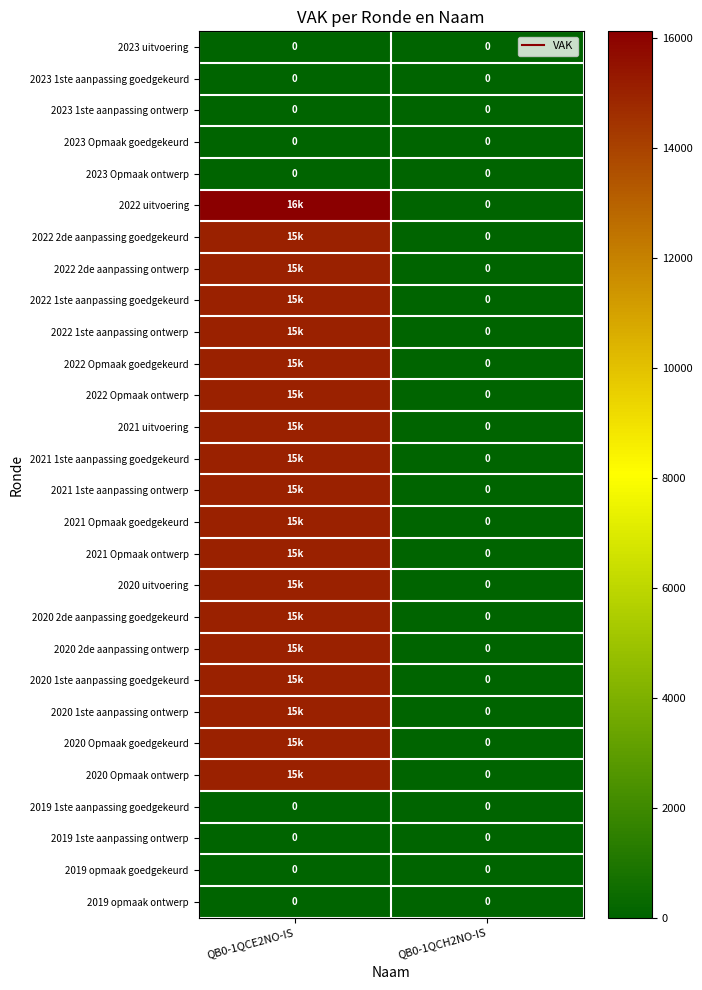

The value of 2022 2de aanpassing goedgekeurd at QB0-1QCH2NO-IS is 0. True or false?

True